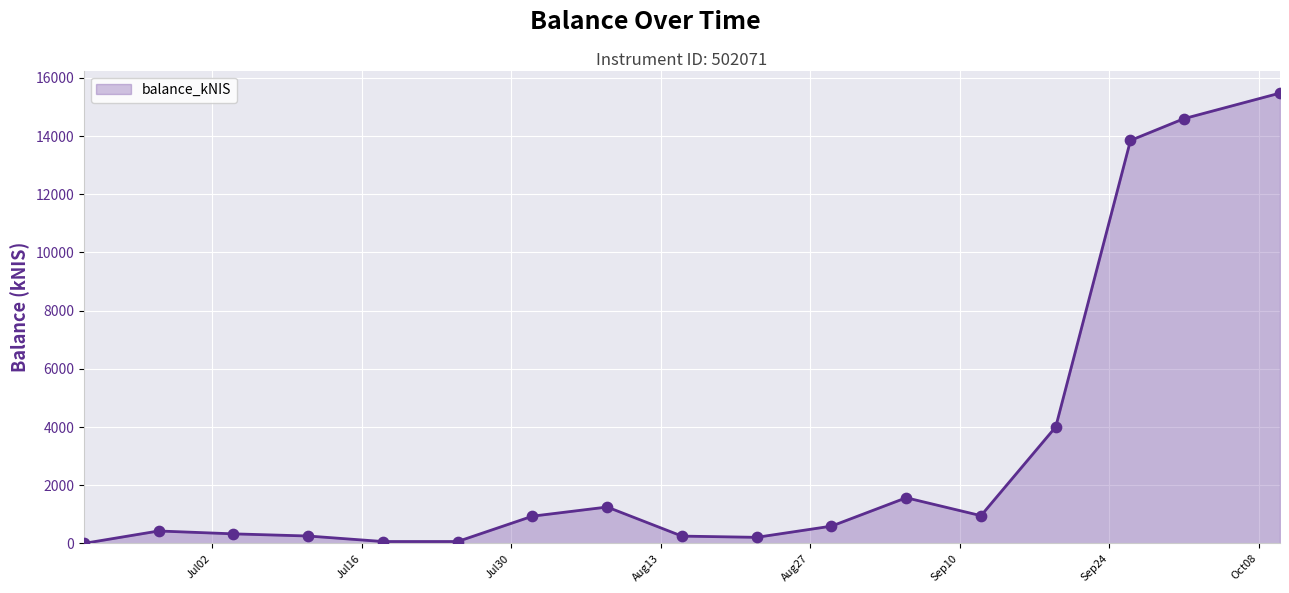

What is the greatest value displayed?

15476.3